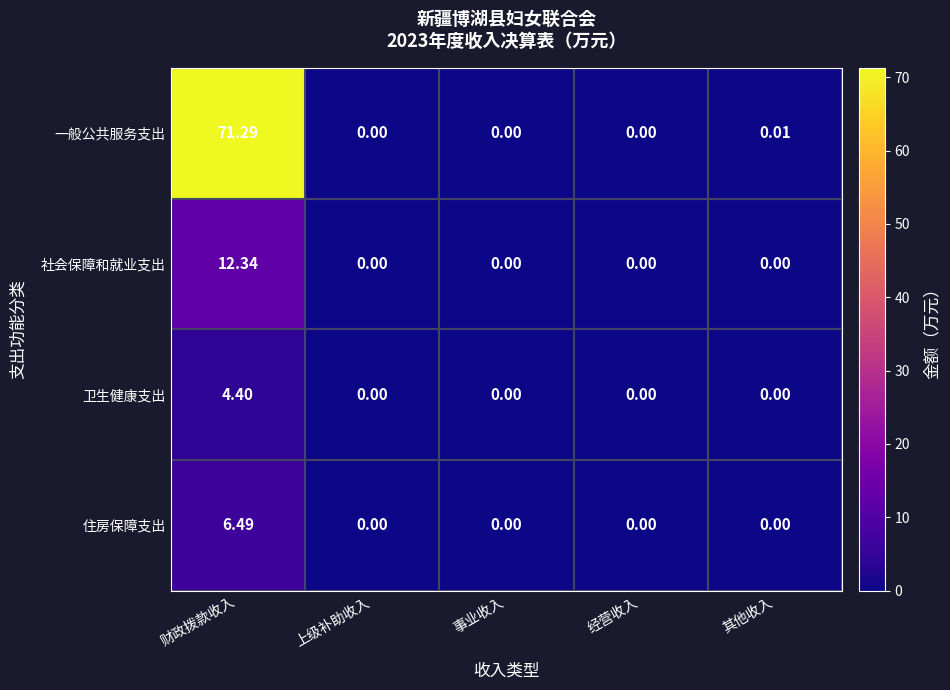

At which label is 一般公共服务支出 closest to 35?

其他收入